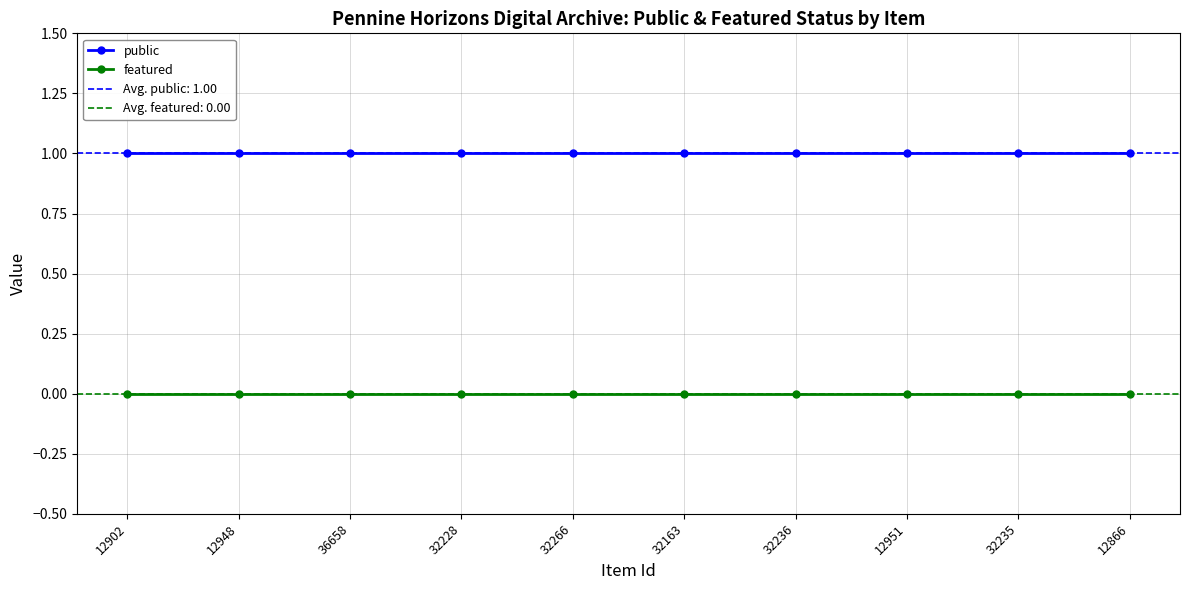

What is the greatest value displayed?

1